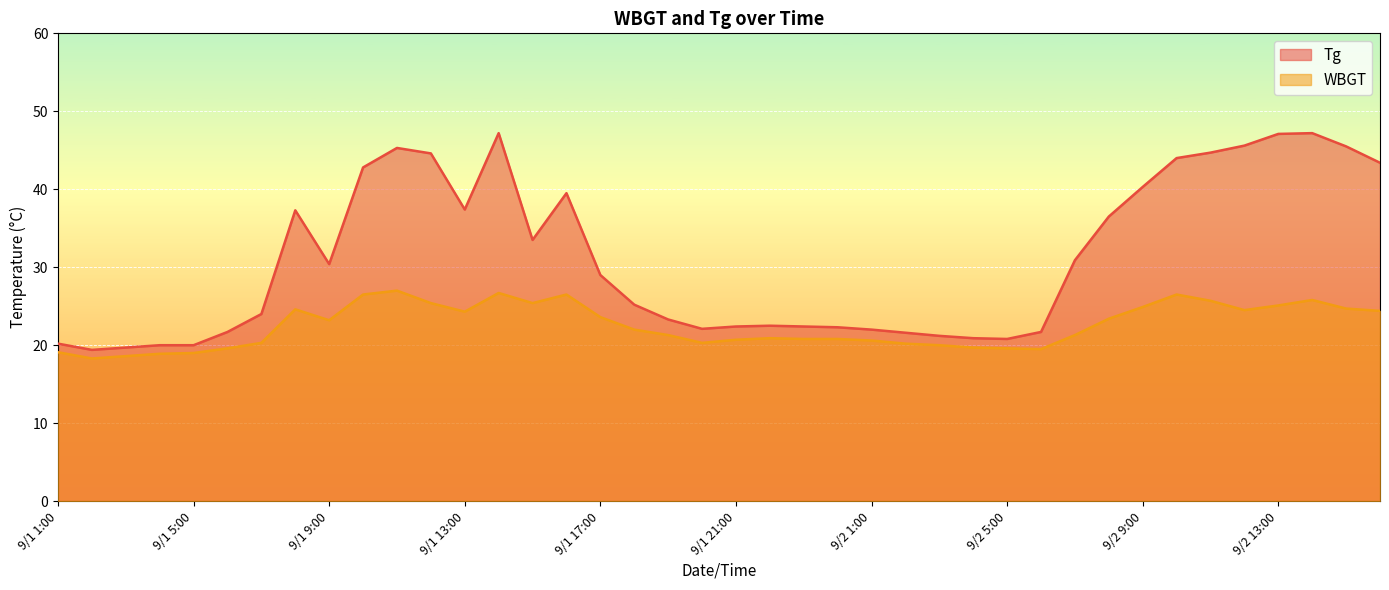

How many values in the WBGT series are below 22?

20